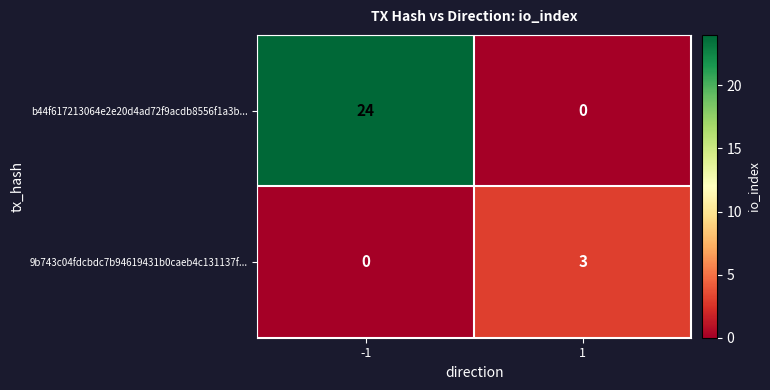

Rank the series by their average value, from lowest to highest.

9b743c04fdcbdc7b94619431b0caeb4c131137f..., b44f617213064e2e20d4ad72f9acdb8556f1a3b...